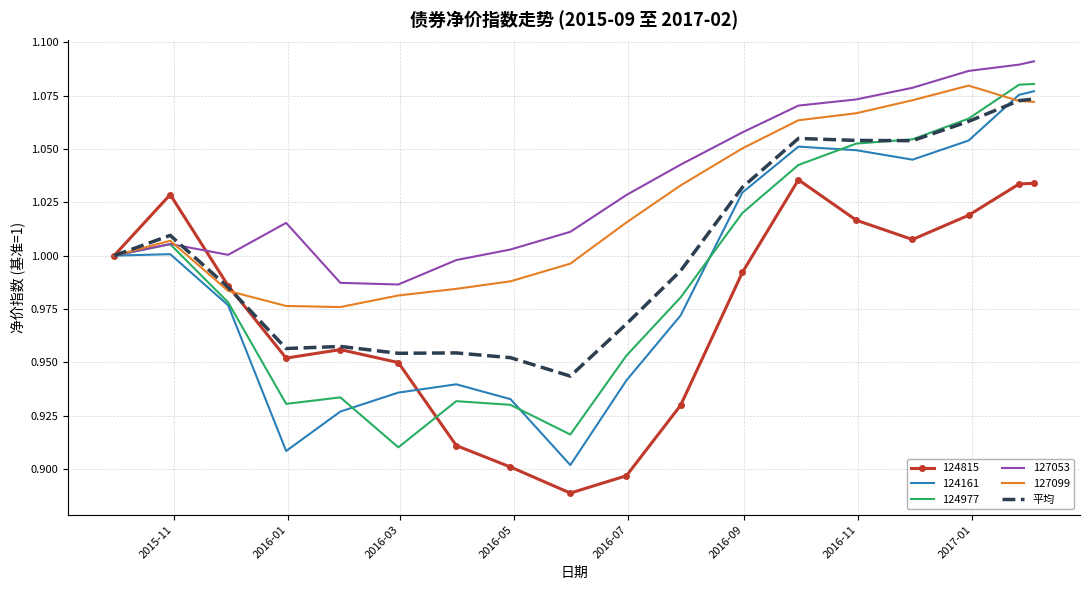

Which series has the largest total across all categories?

127053